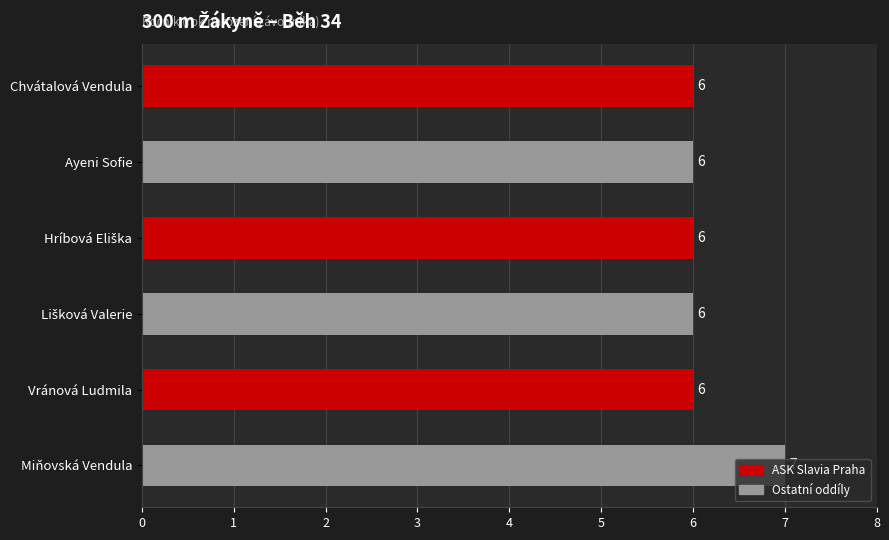

True or false: the data shows 10 at Miňovská Vendula.

False